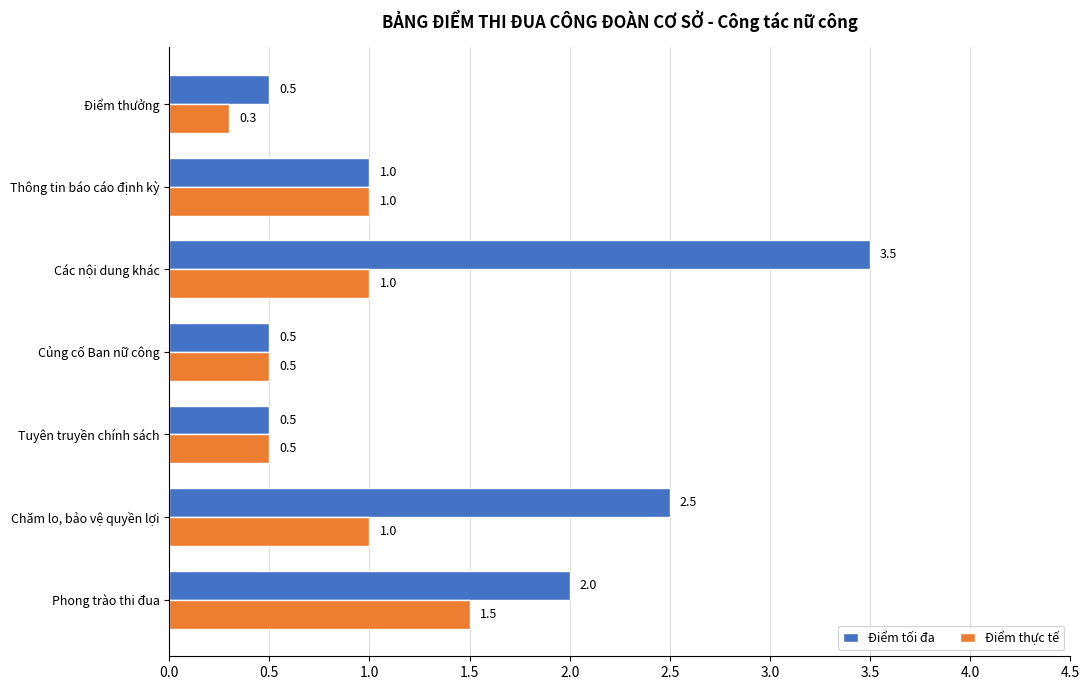

Which series has the largest range (max minus min)?

Điểm tối đa